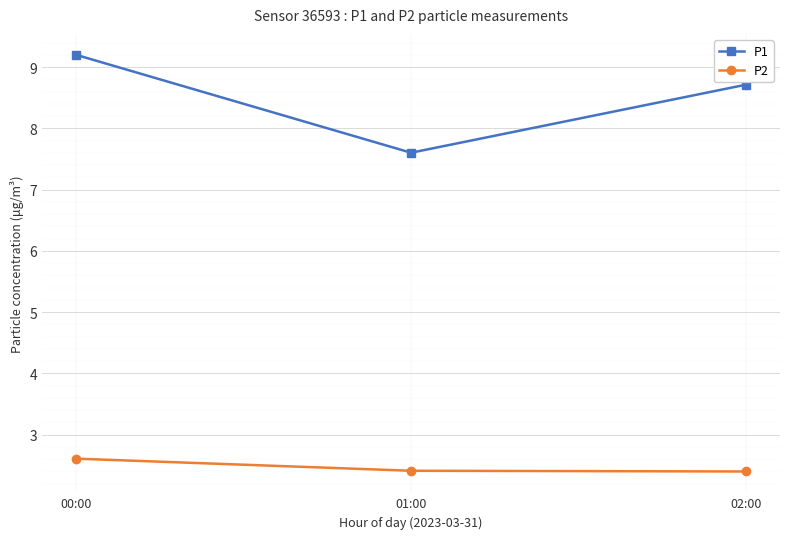

Reading left to right, extract all data points from this chart.

P1: 9.2	7.6	8.7
P2: 2.6	2.4	2.4